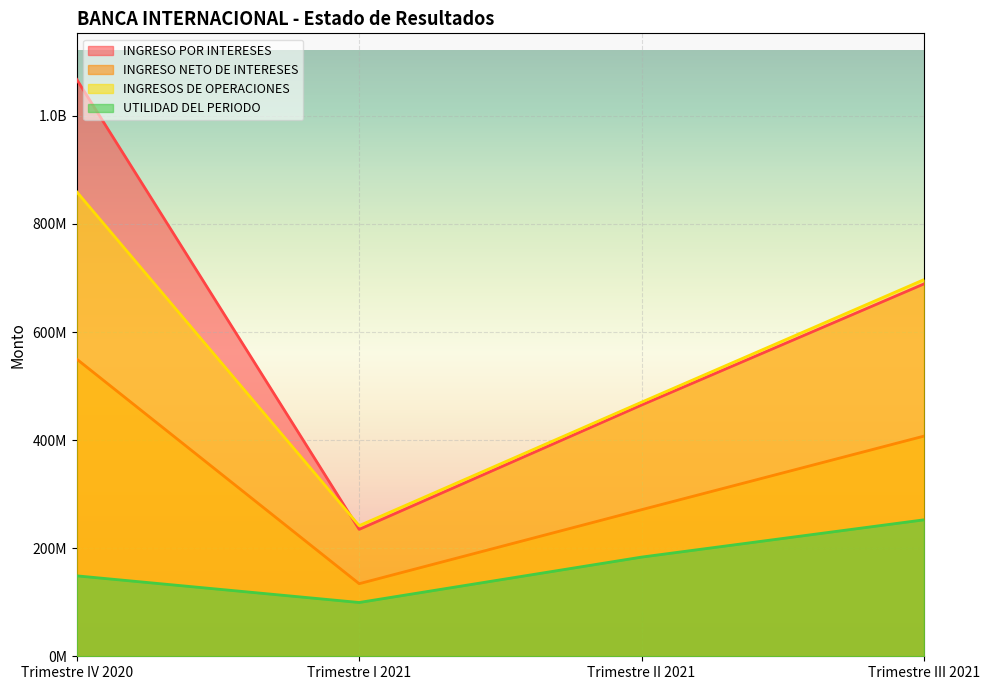

The value of INGRESO POR INTERESES at Trimestre II 2021 is 252905433.6. True or false?

False